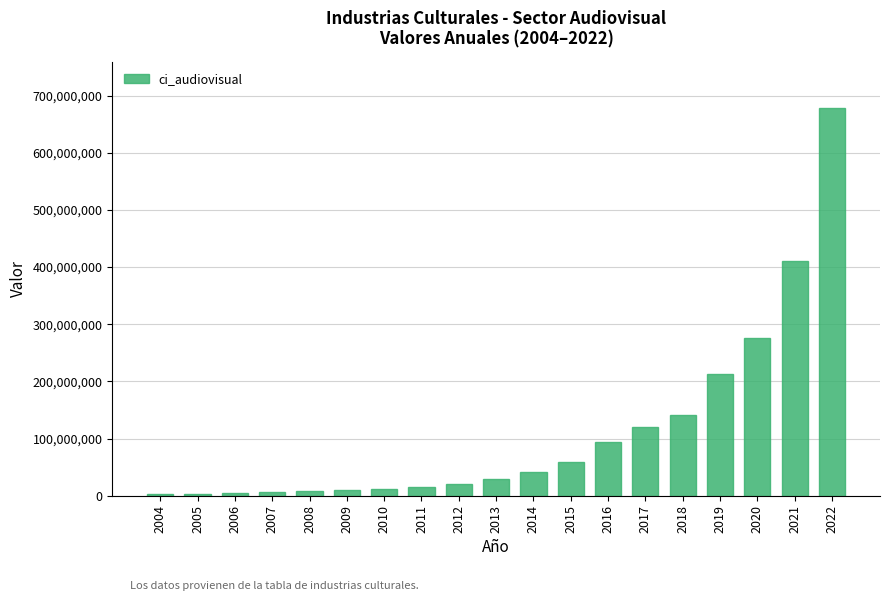

What is the greatest value displayed?

678421942